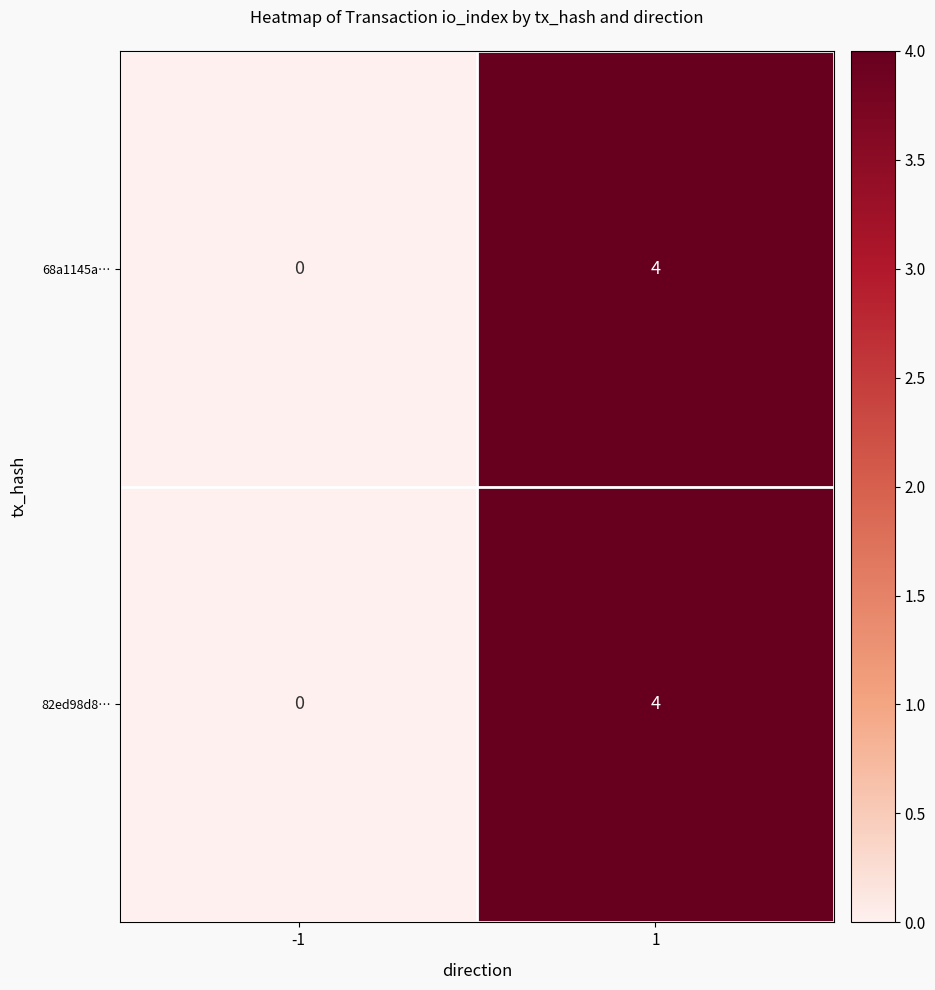

What is the sum of all 82ed98d8… values?

4